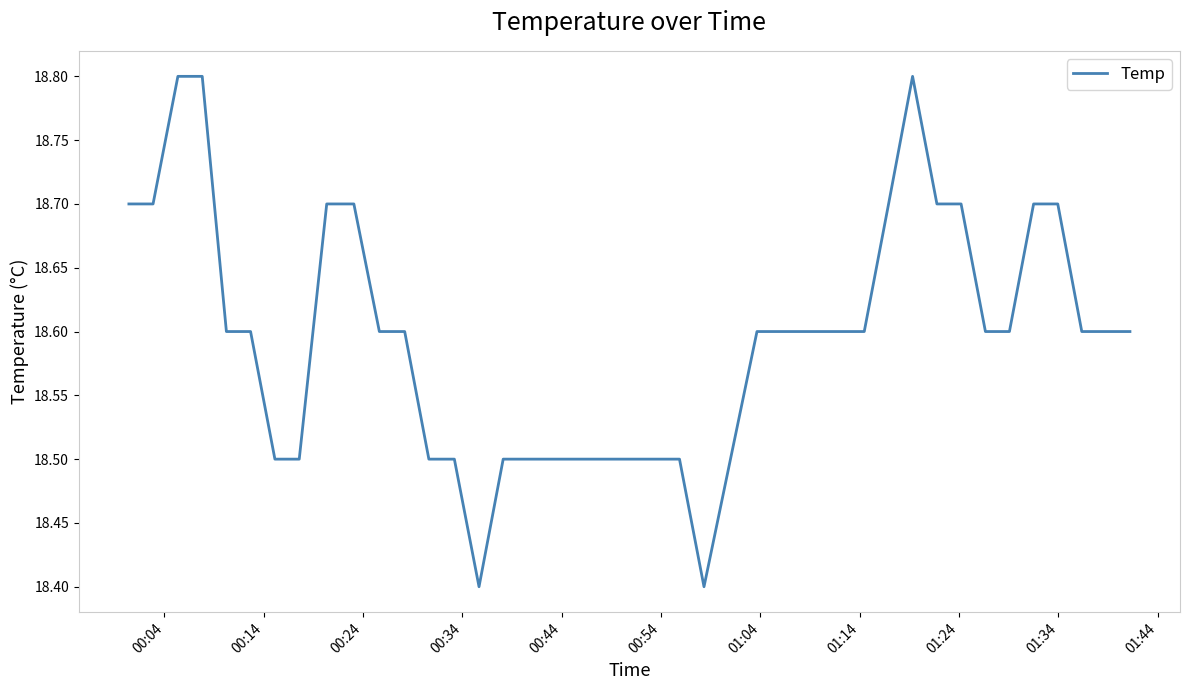

What is the maximum value shown in the chart?

18.8